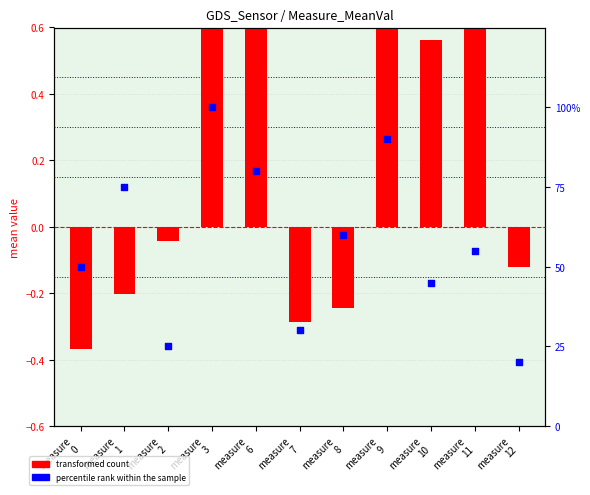

At how many categories does at least one series exceed 24?

10